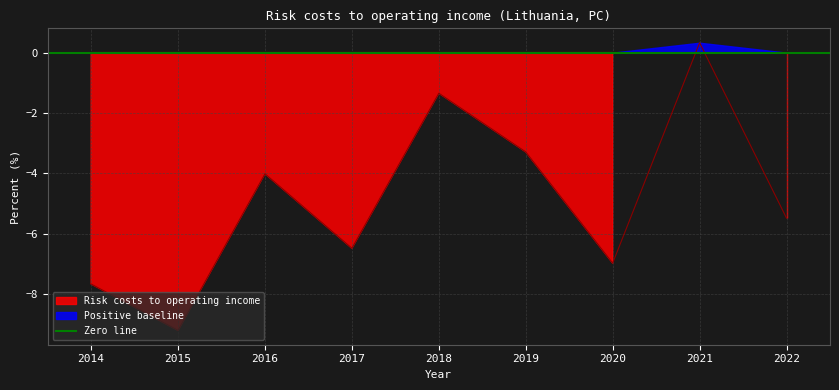

Where is the first local minimum?

2015